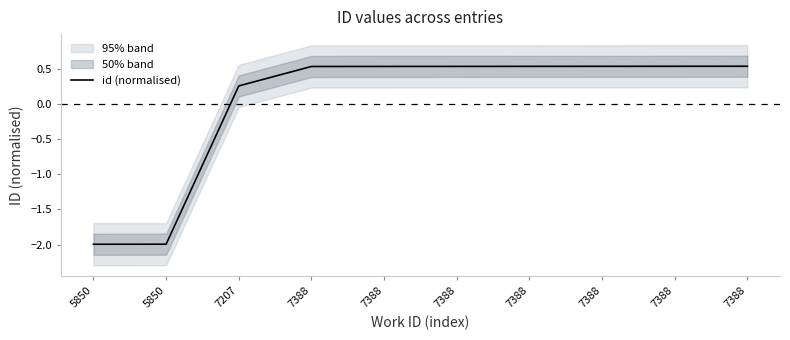

Is it true that the value at 7388 is 0.5?

True